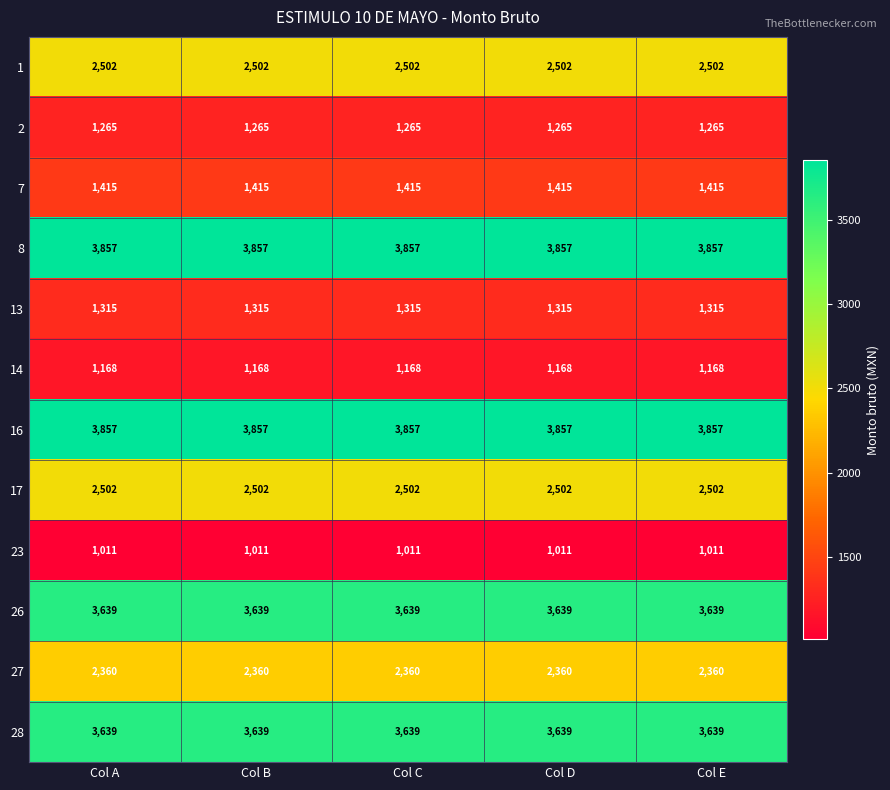

What is the spread (max minus min) of values at Col D?

2846